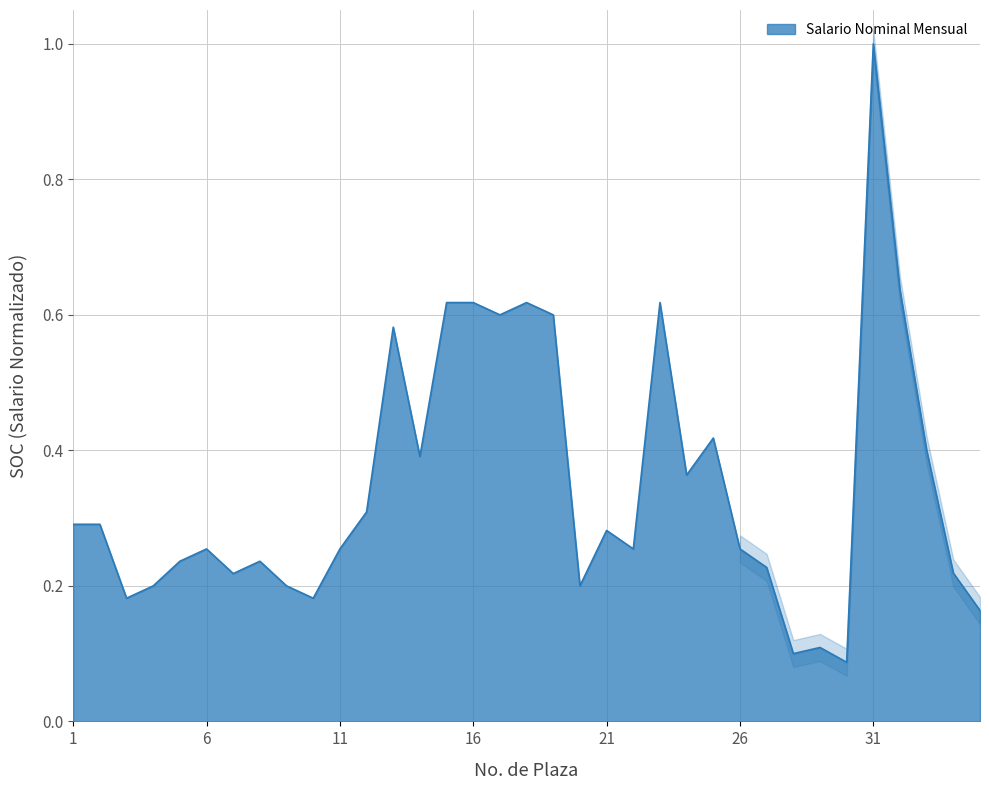

What is the greatest value displayed?

1.0